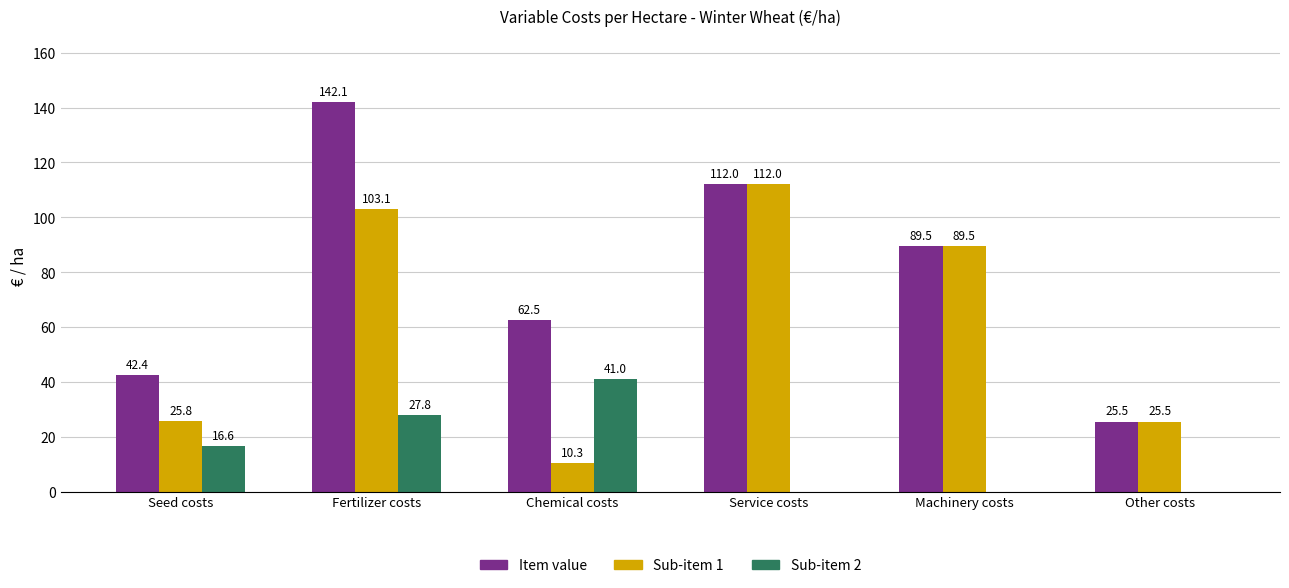

What is the sum of the Sub-item 2 values at Seed costs and Other costs?

16.6